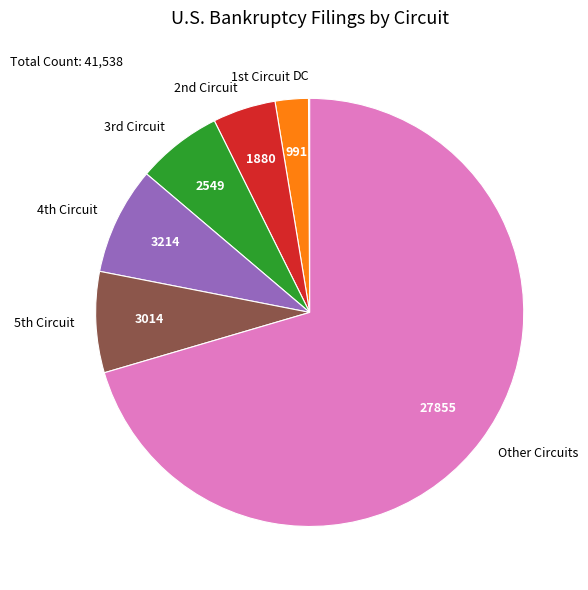

Is there a majority slice in this chart?

Yes